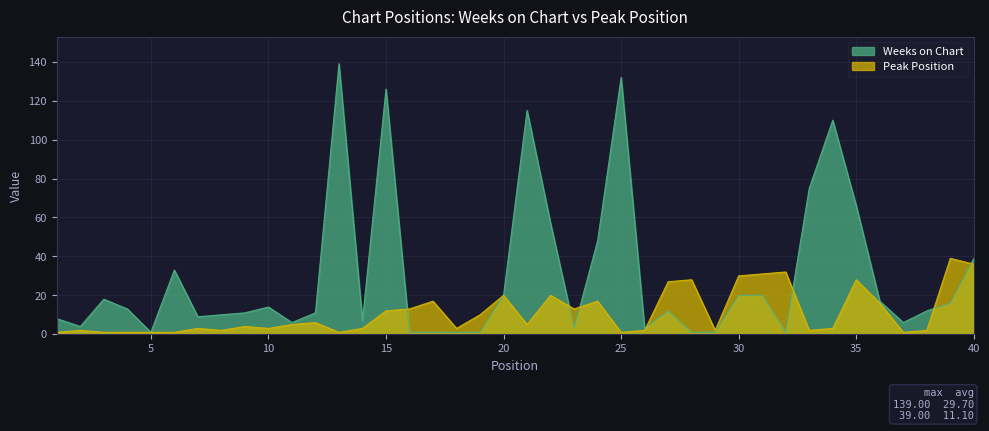

What value does the Weeks on Chart series have at 8?

10